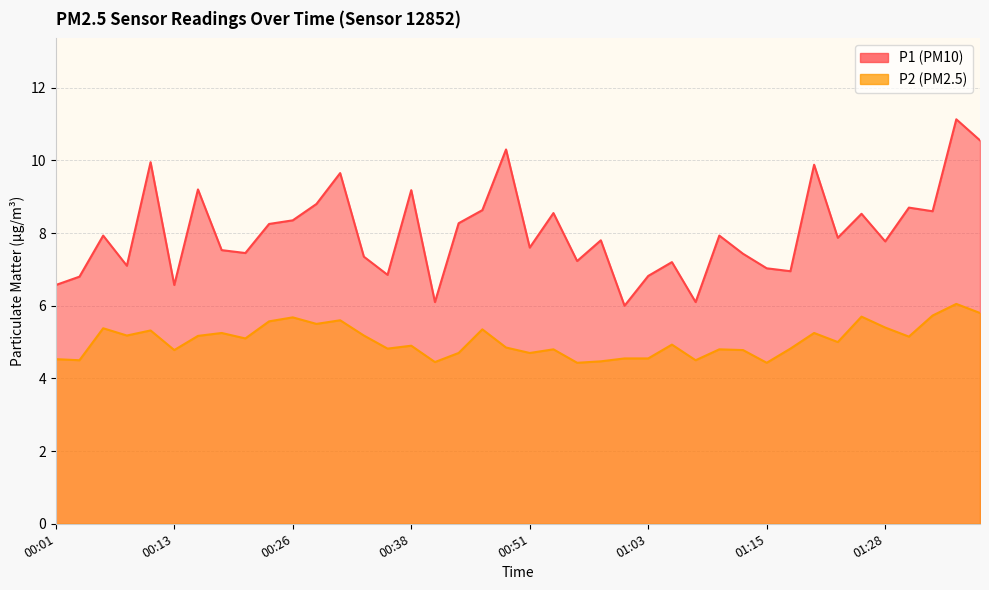

Count the number of data series in this chart.

2